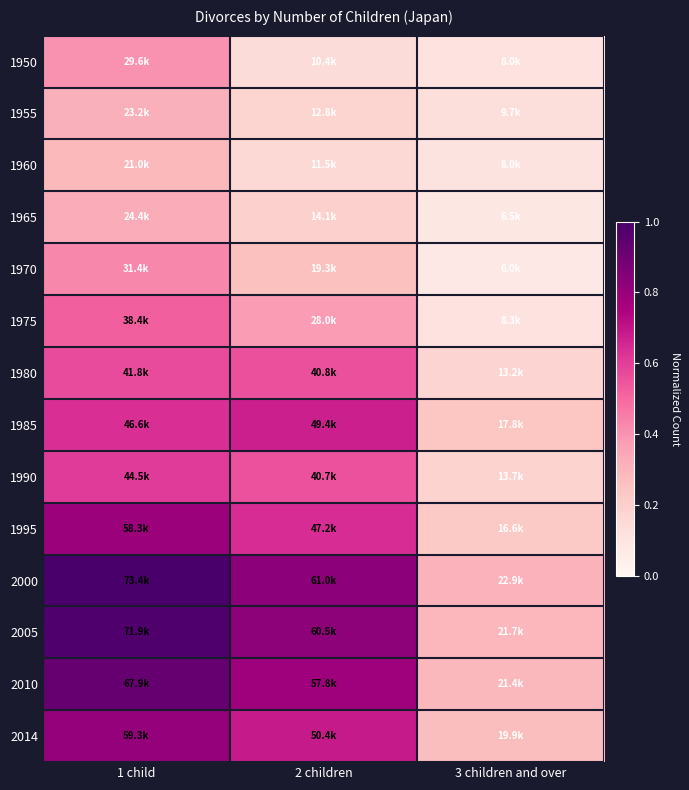

Which label corresponds to the smallest value in the chart?

3 children and over